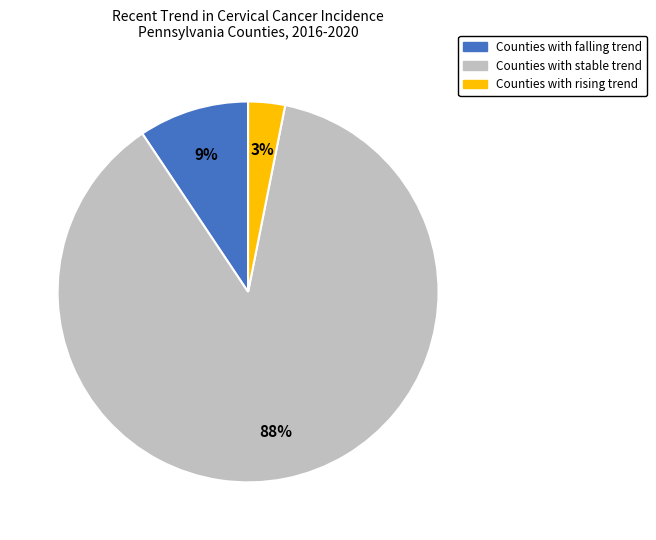

Does any single category account for the majority?

Yes